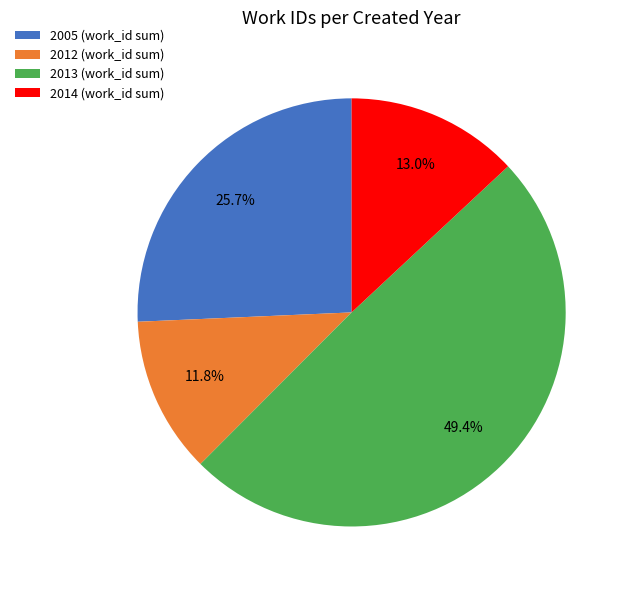

Is 2005 (work_id sum) the majority of the pie?

No